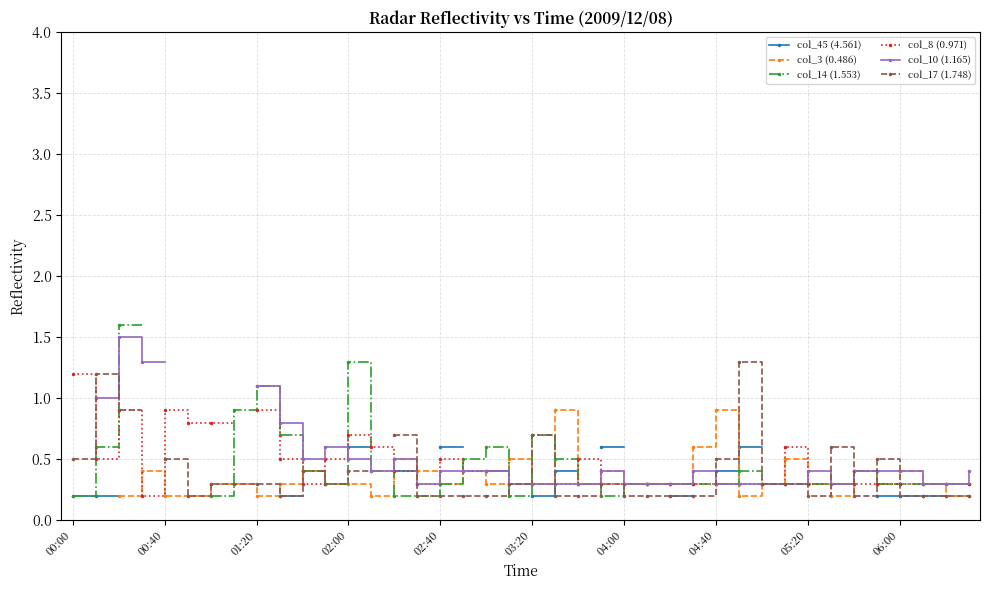

Count the col_10 (1.165) values in the range 0 to 1.

32